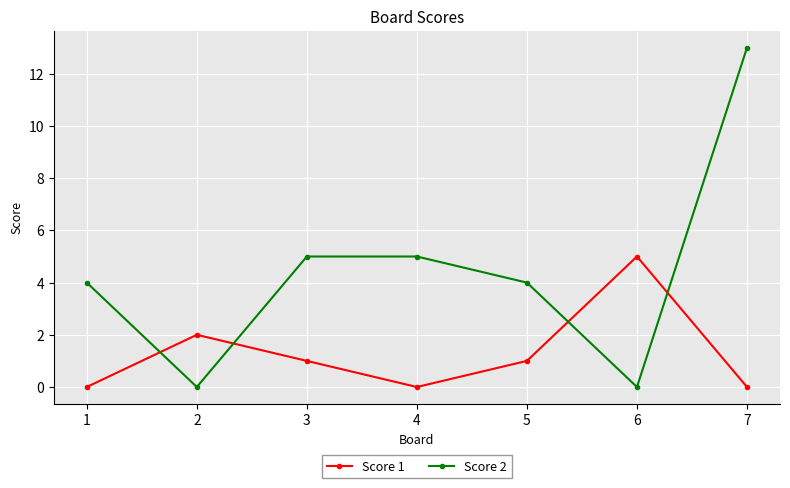

What is the maximum value shown in the chart?

13